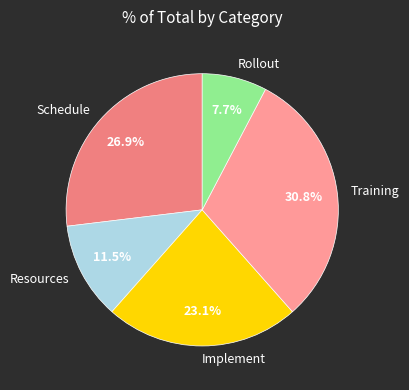

The Rollout slice represents 18% of the pie. True or false?

False